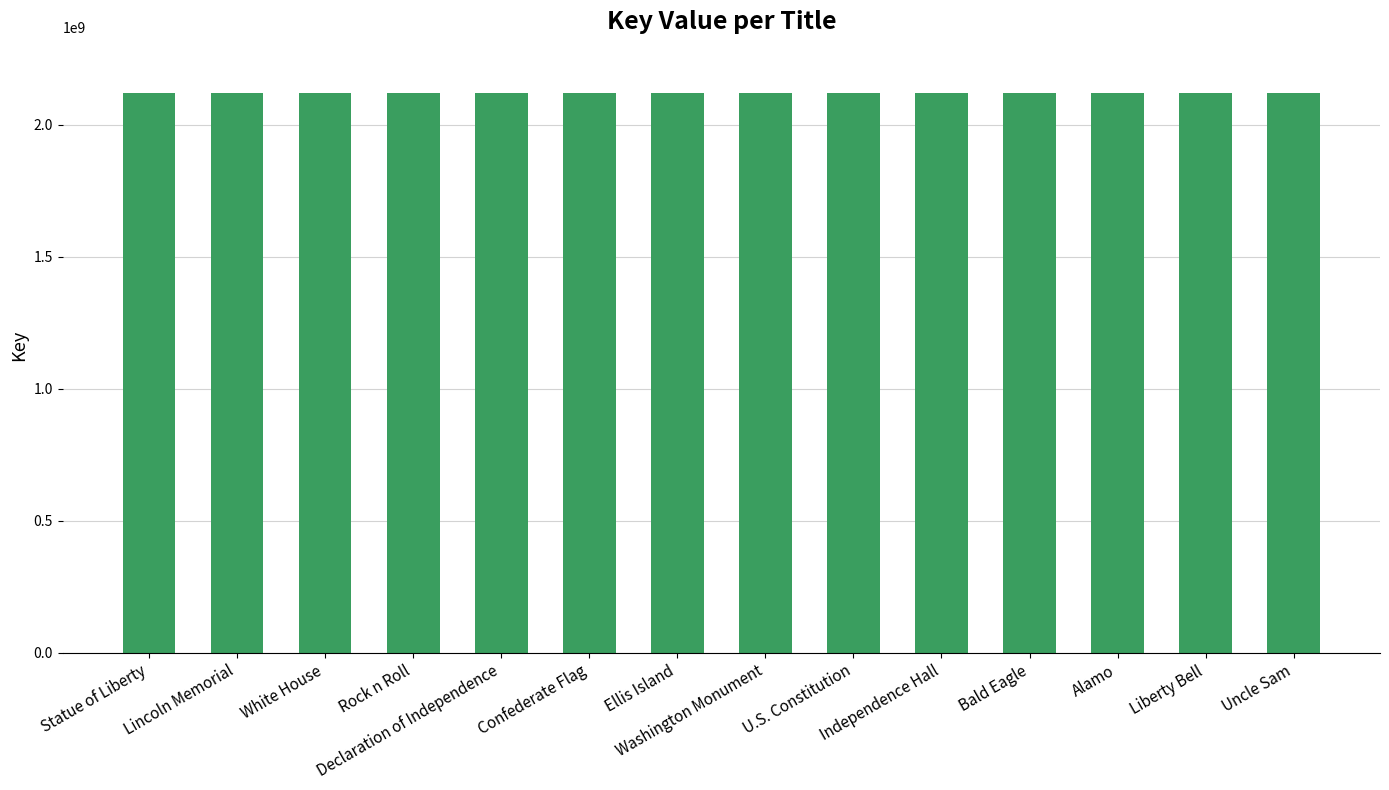

Read the value at Lincoln Memorial.

2117881878